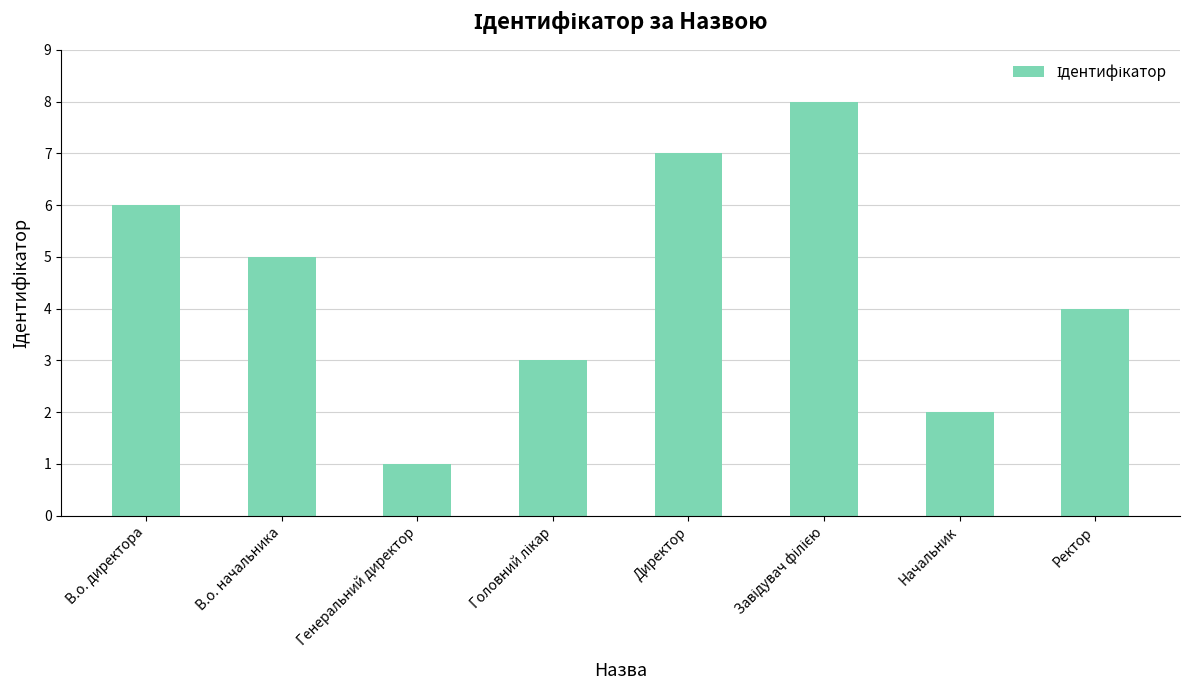

What is the label of the 3rd bar from the left?

Генеральний директор